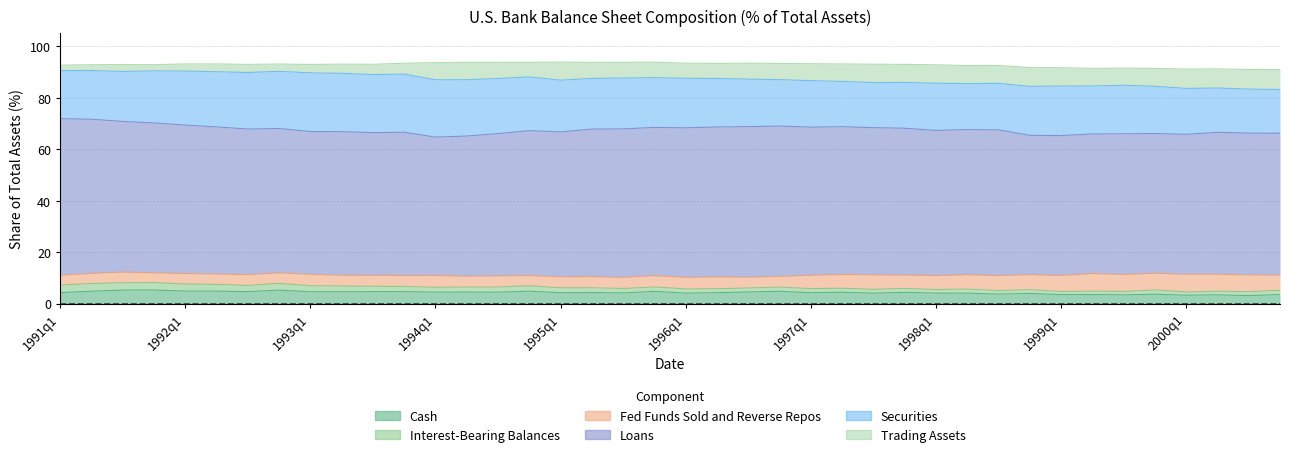

Where is the first local minimum for Loans?

1993q1